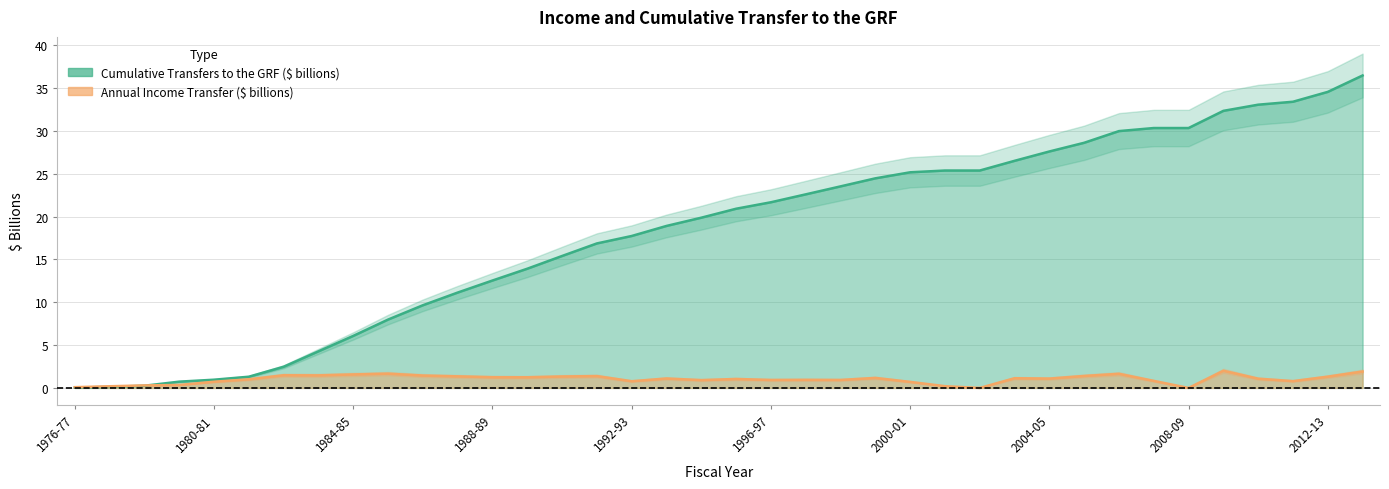

Reading right to left, list all the values displayed in this chart.

Cumulative Transfers to the GRF ($ billions): 36.5	34.6	33.4	33.1	32.4	30.3	30.3	30.0	28.6	27.6	26.5	25.4	25.4	25.2	24.5	23.5	22.6	21.7	20.9	19.9	18.9	17.7	16.9	15.4	13.9	12.5	11.1	9.7	8.0	6.1	4.3	2.5	1.3	1.0	0.7	0.3	0.1	0.0
Annual Income Transfer ($ billions): 1.9	1.3	0.8	1.1	2.0	0.0	0.8	1.6	1.4	1.1	1.1	0.0	0.2	0.7	1.2	0.9	0.9	0.9	1.0	0.9	1.1	0.8	1.4	1.3	1.2	1.3	1.4	1.4	1.7	1.6	1.5	1.5	1.0	0.7	0.3	0.3	0.2	0.1